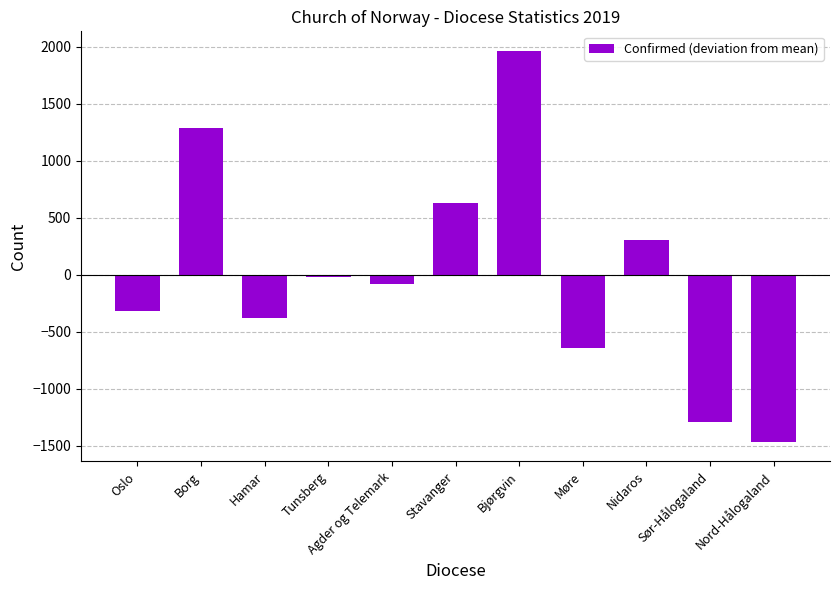

List the labels in order of value, largest first.

Bjørgvin, Borg, Stavanger, Nidaros, Tunsberg, Agder og Telemark, Oslo, Hamar, Møre, Sør-Hålogaland, Nord-Hålogaland